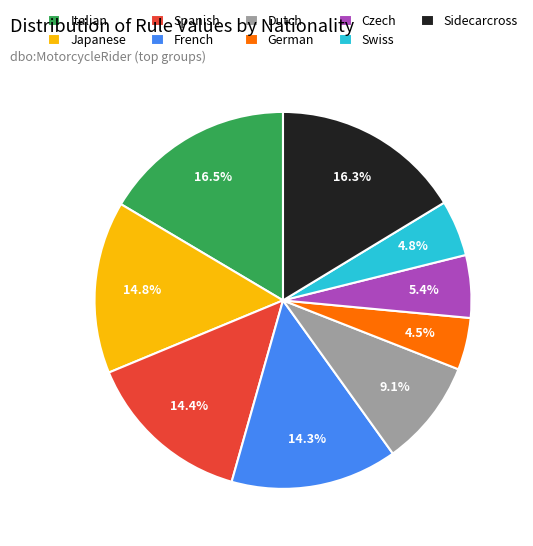

To the nearest percent, what is the average slice percentage?

11%